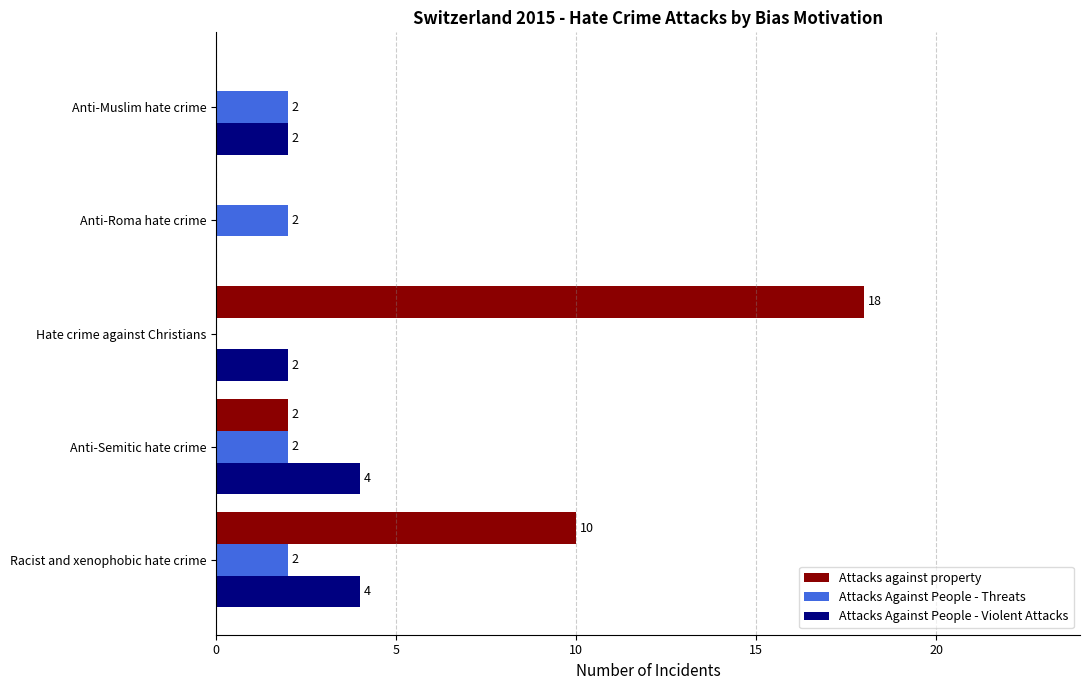

What is the sum of the Attacks against property values at Anti-Roma hate crime and Racist and xenophobic hate crime?

10